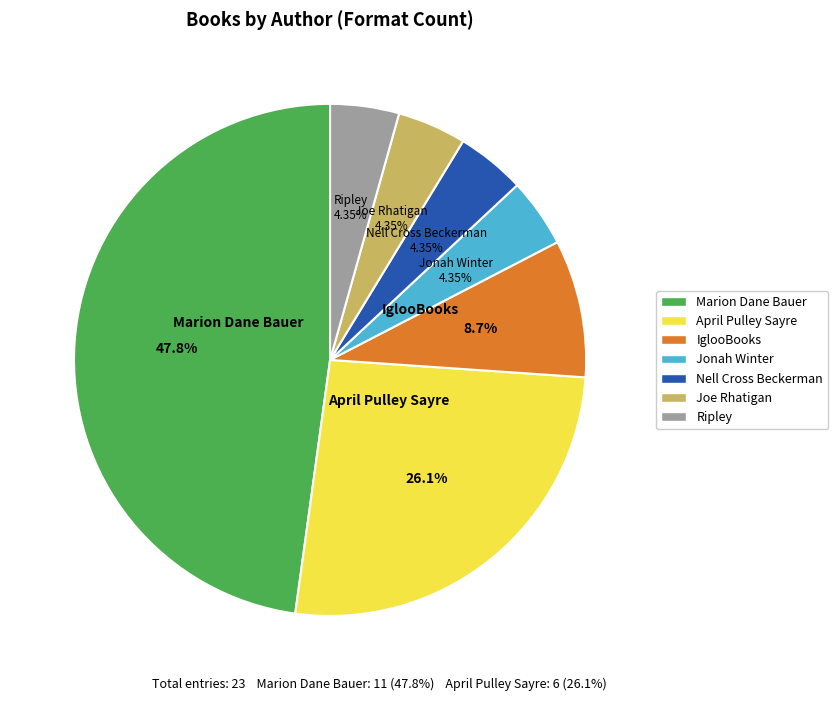

What percentage is the IglooBooks slice, to the nearest percent?

9%